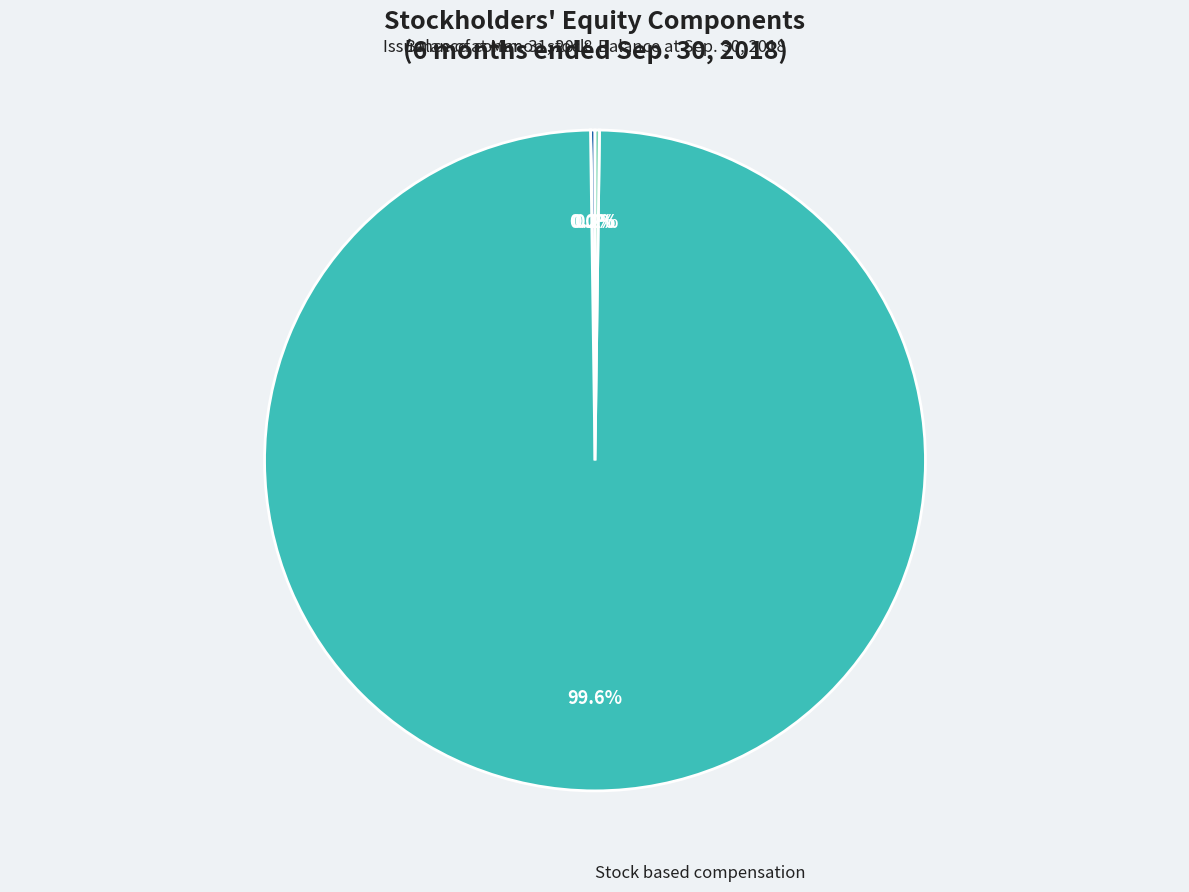

Does any single category account for the majority?

Yes